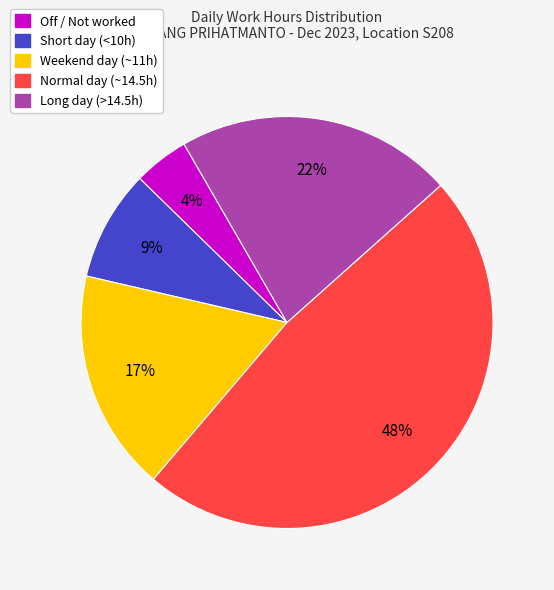

Is there any slice that represents more than half of the pie?

No